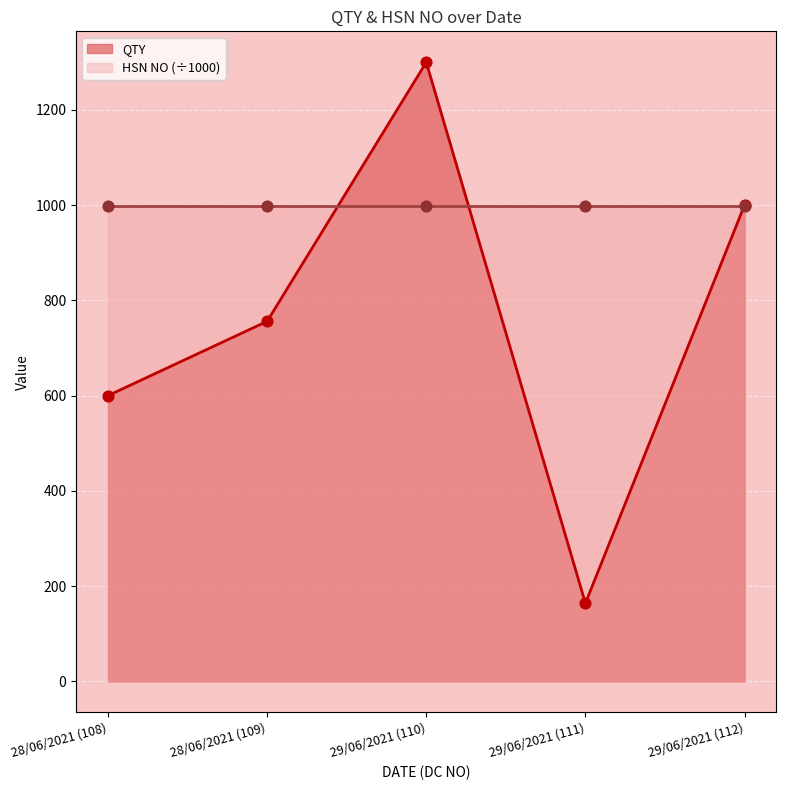

Between 28/06/2021 (109) and 28/06/2021 (108), which is larger?

28/06/2021 (109)